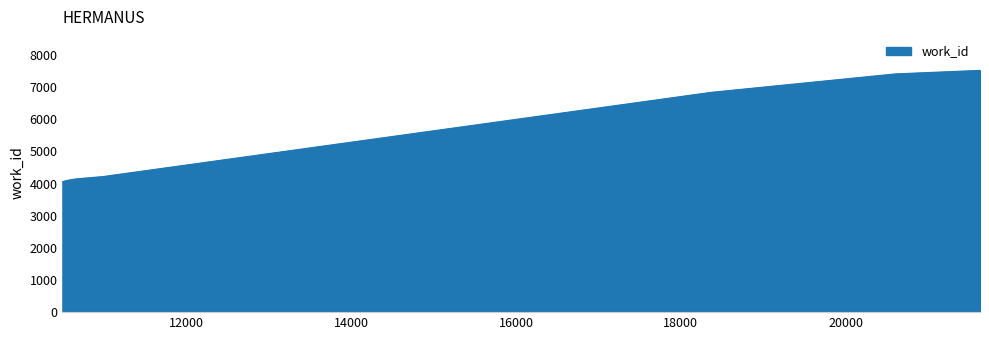

What is the average value?

5074